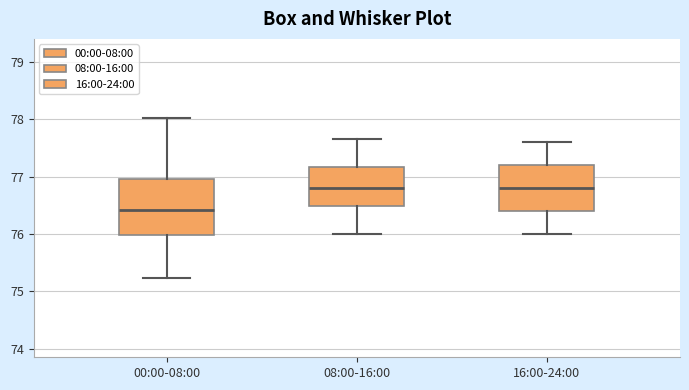

Comparing the boxes themselves (not the whiskers), which one is the tallest?

00:00-08:00